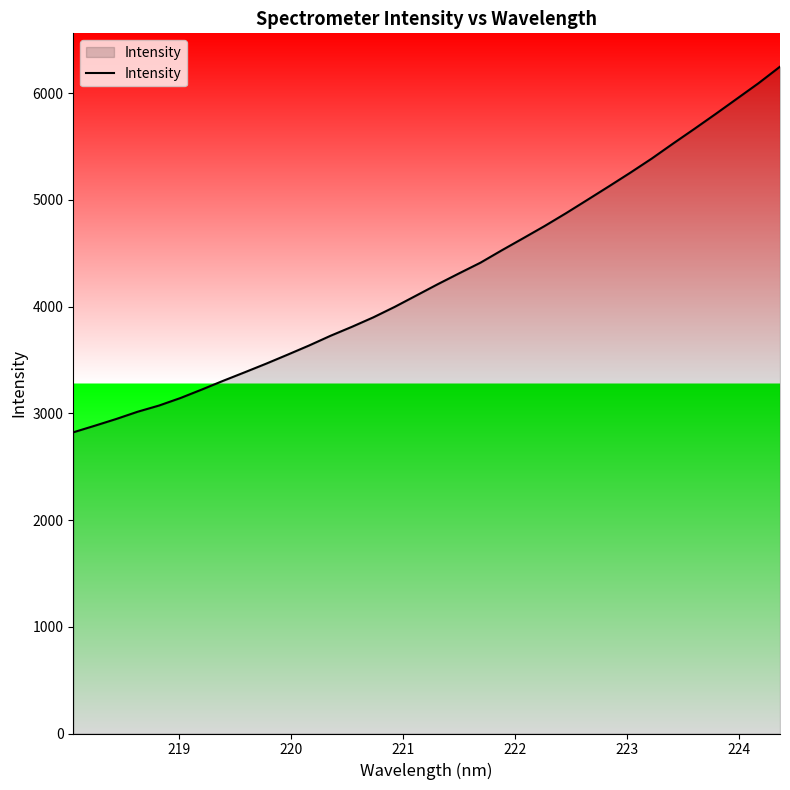

What is the maximum value shown in the chart?

6249.0